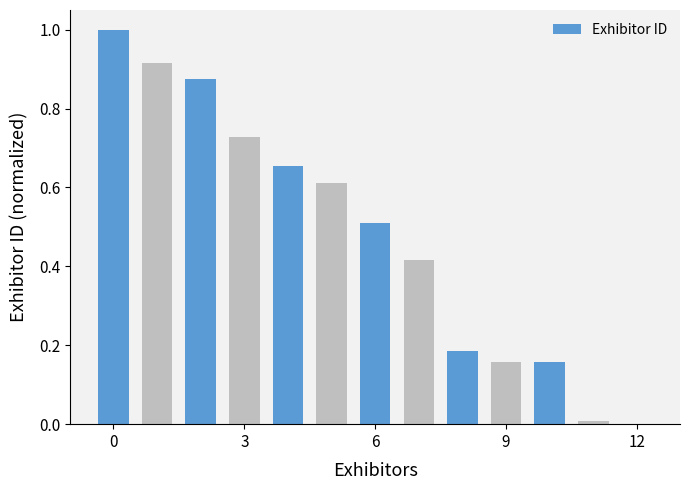

What is the sum of all values?

6.2